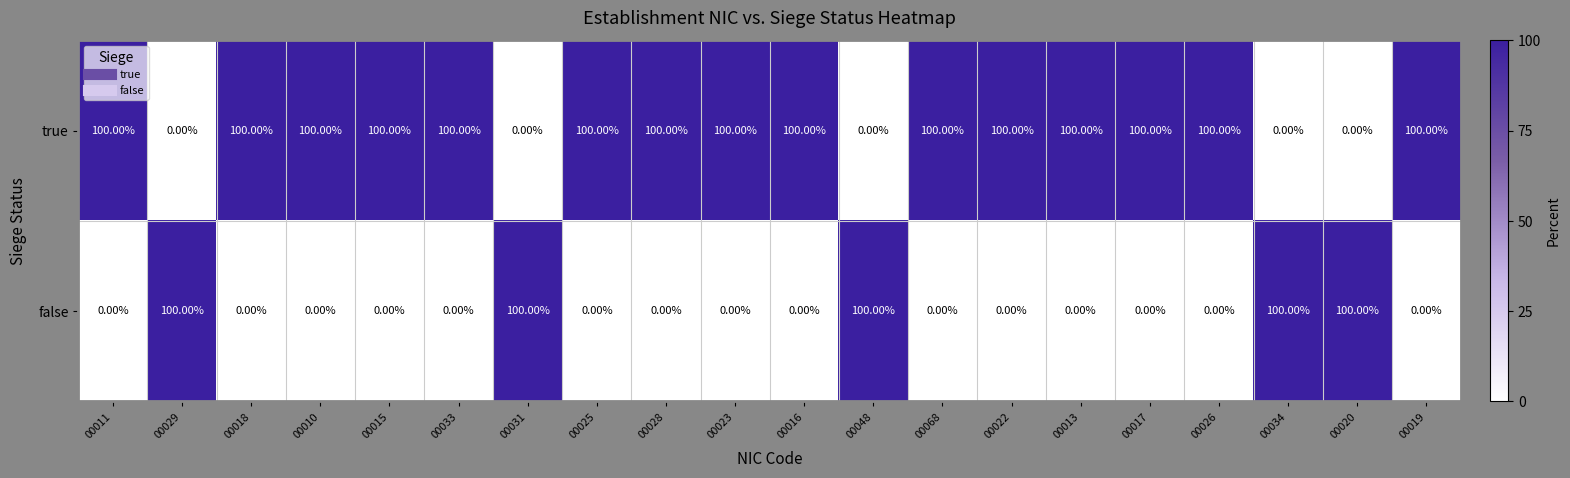

Rank the series at 00016 from lowest to highest value.

false, true